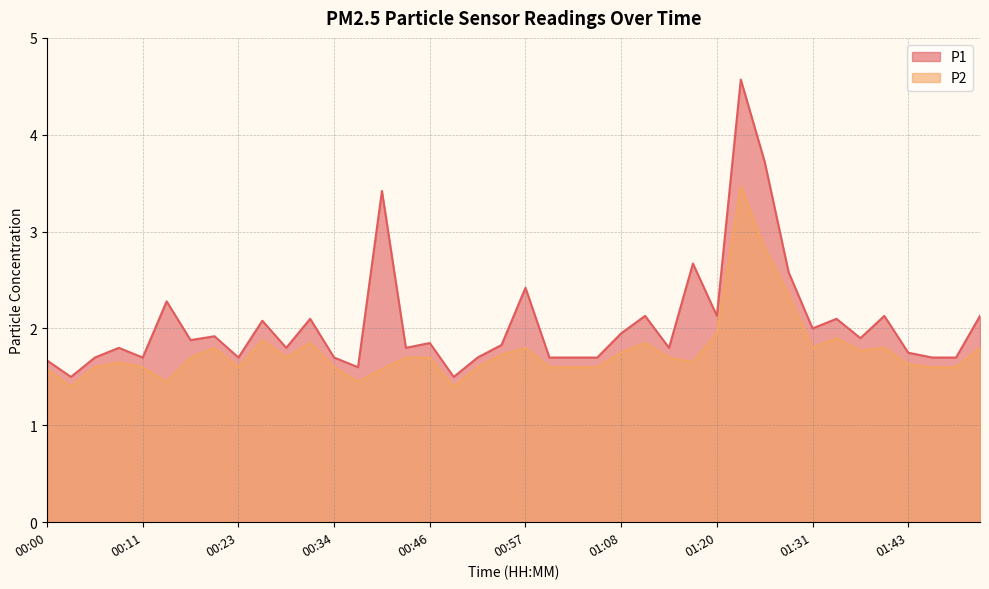

At which category does P1 reach its first local valley?

00:03